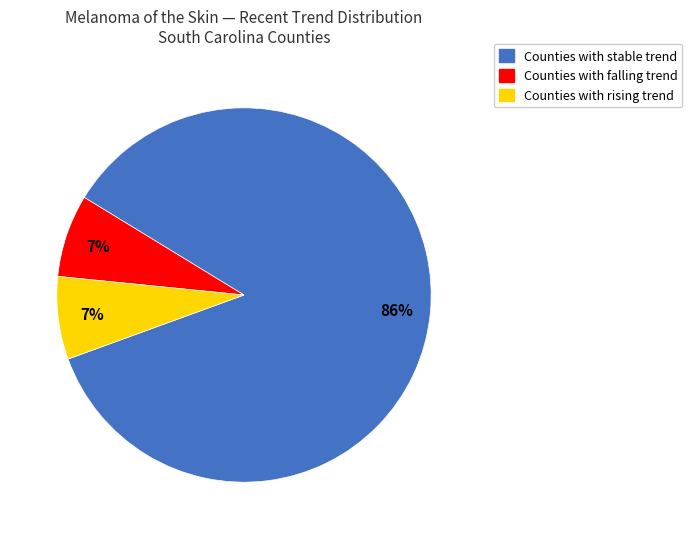

Is there a majority slice in this chart?

Yes